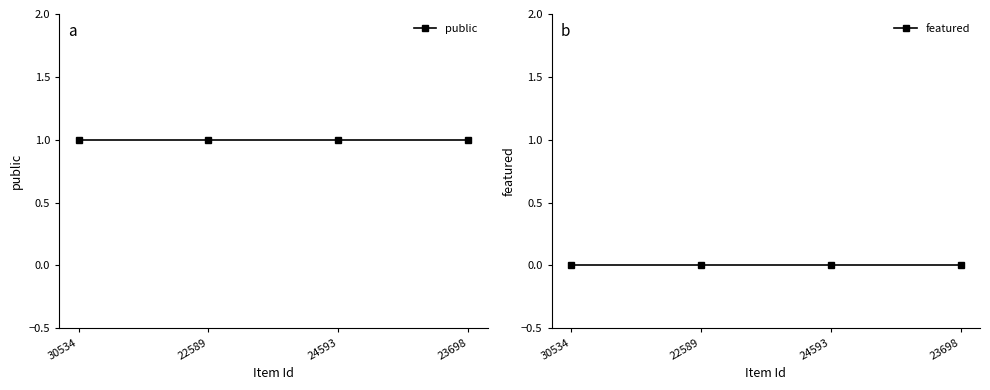

The public series shows 1 at 30534. True or false?

True